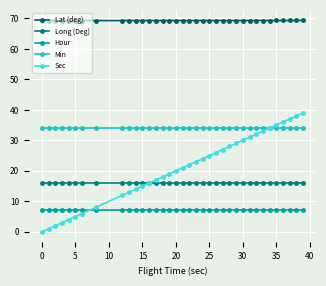

What are all the series names shown in the legend?

Lat (deg), Long (Deg), Hour, Min, Sec